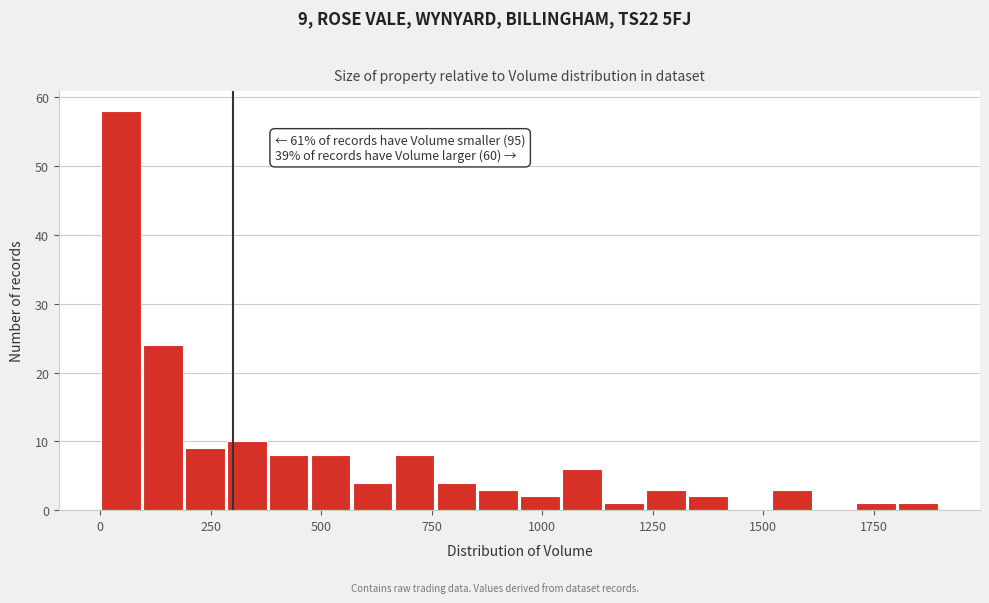

Read against the x-axis, roughly where is the centre of the tallest bar?

50